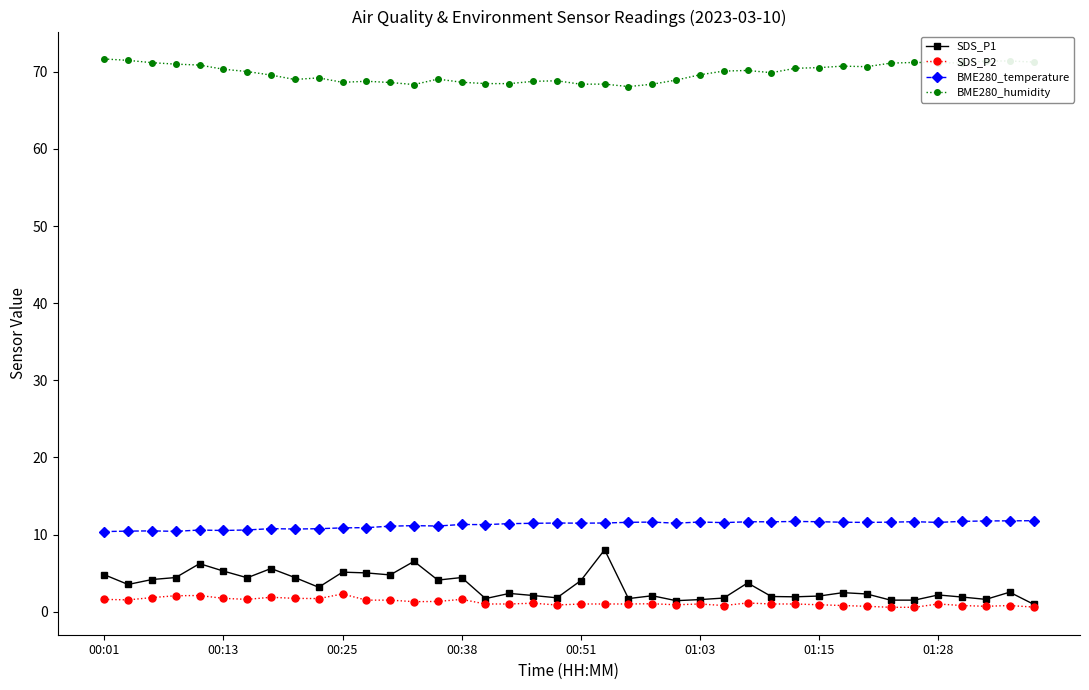

What is the maximum value for SDS_P2?

2.3